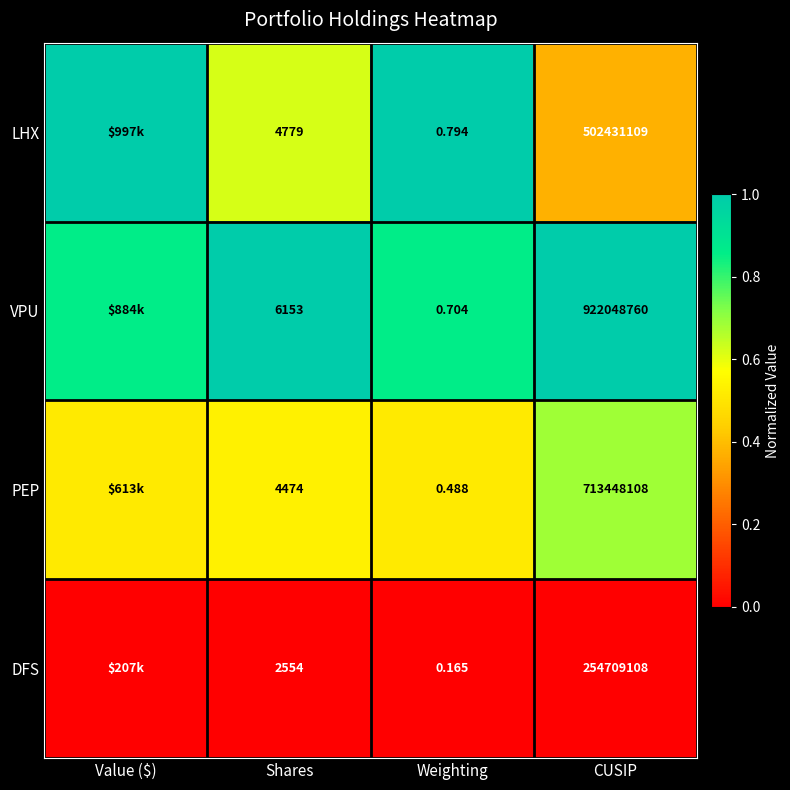

How many data points does each series have?

4